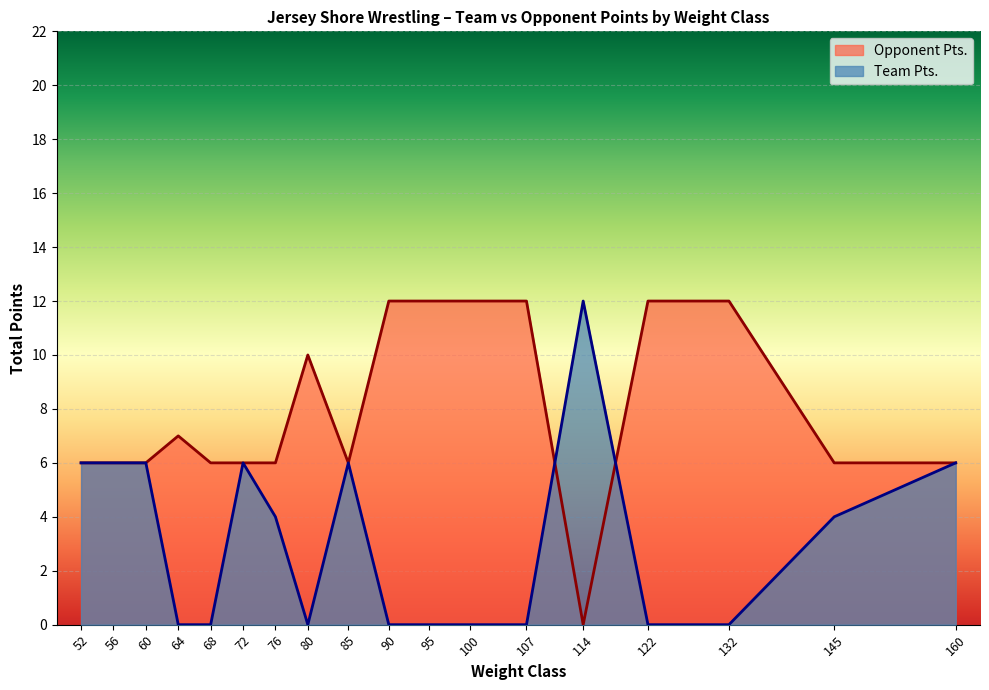

At 132, list the series in order from largest to smallest.

Opponent Pts., Team Pts.